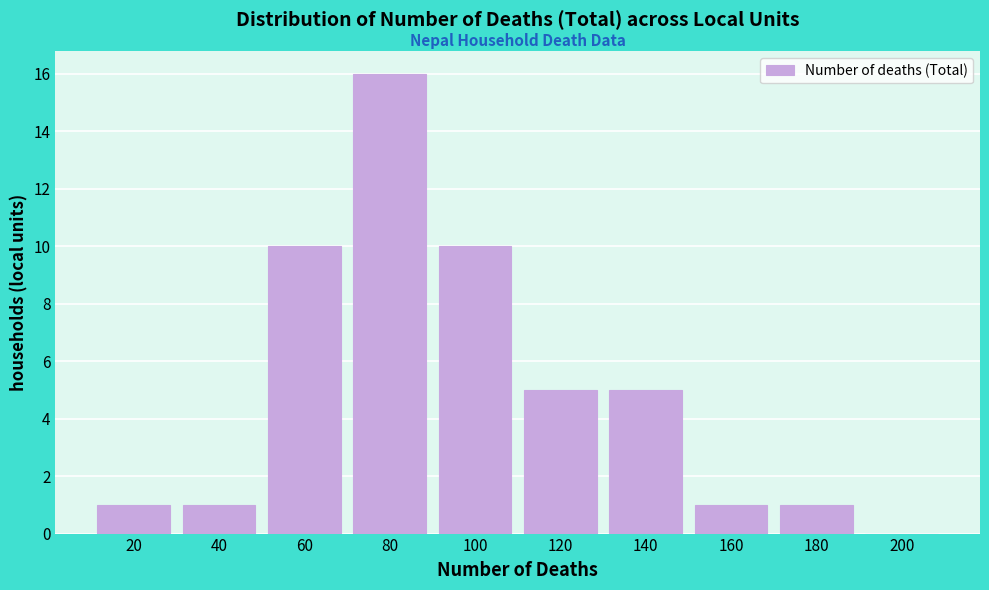

Reading right to left, list all the values displayed in this chart.

200=0	180=1	160=1	140=5	120=5	100=10	80=16	60=10	40=1	20=1